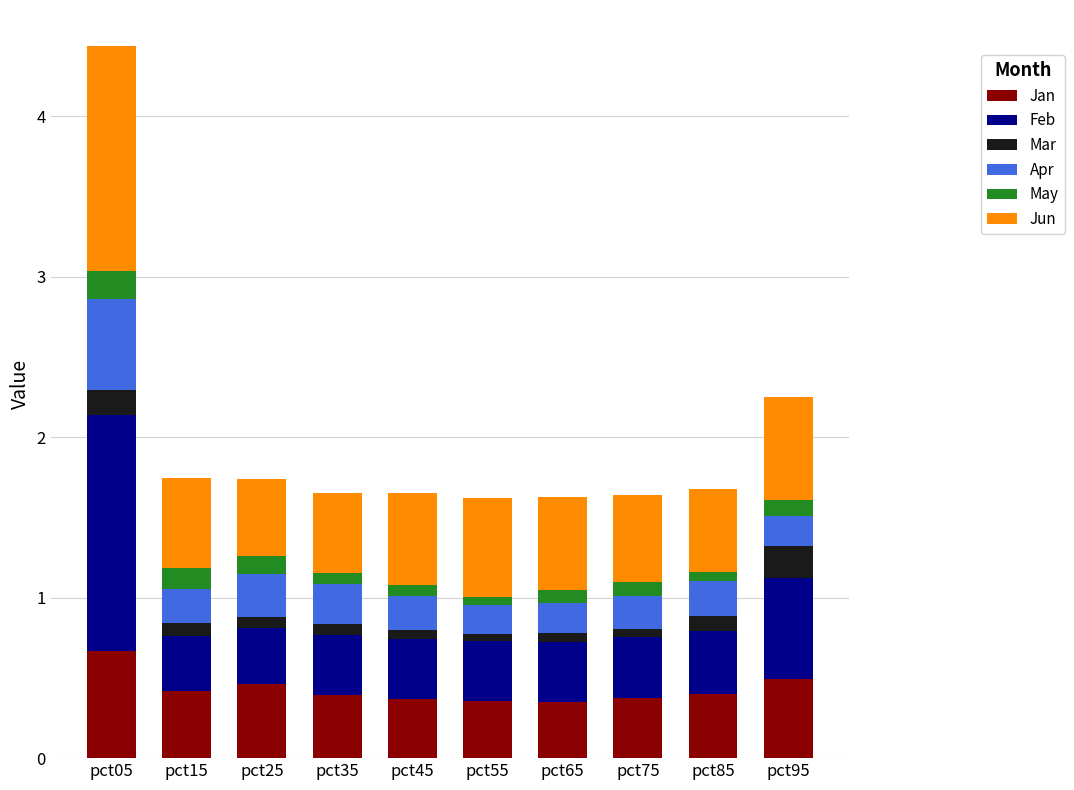

At which label does Jan reach its peak?

pct05